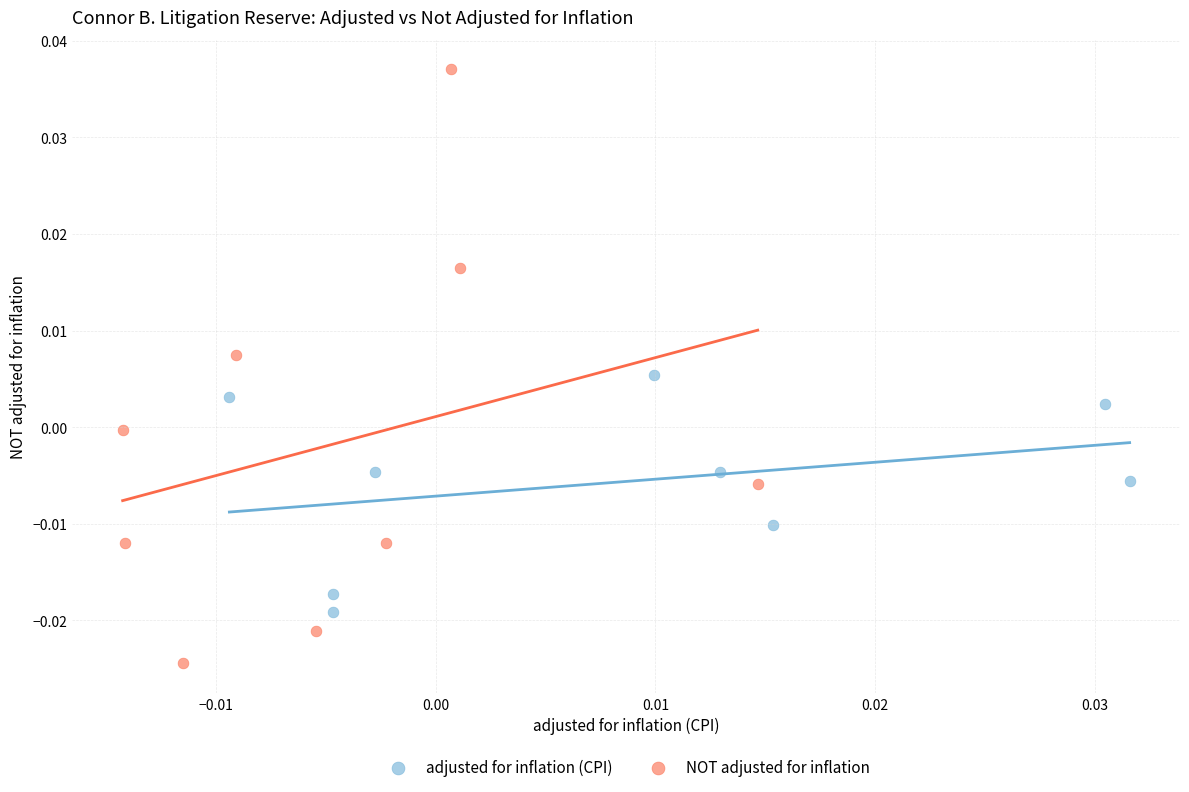

Which series contains the lowest Y value?

NOT adjusted for inflation